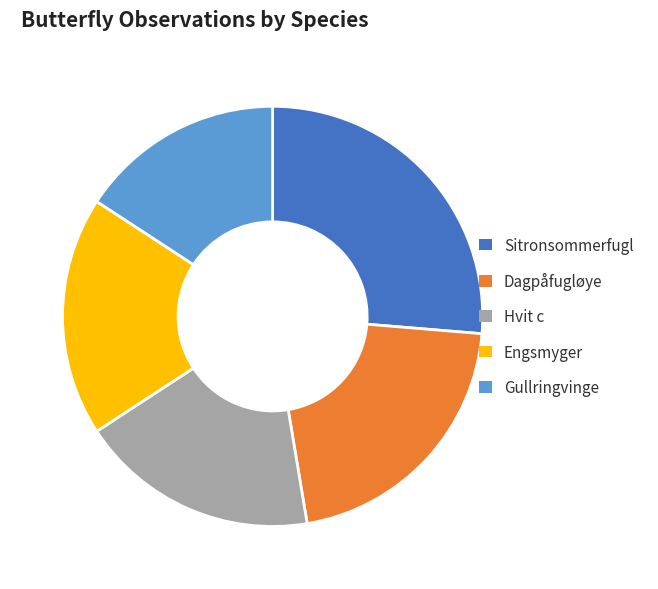

Between Hvit c and Gullringvinge, which is larger?

Hvit c